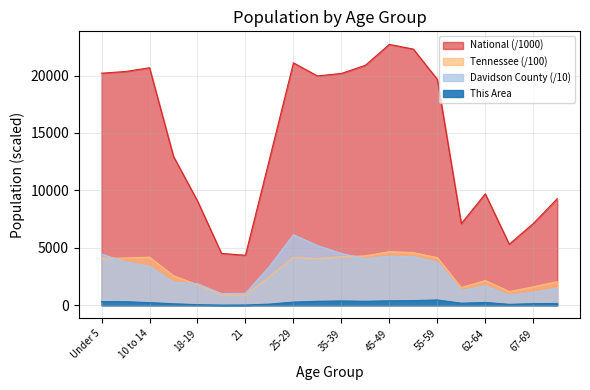

What is the difference between the second highest and second lowest values in the Tennessee series?

3699.7